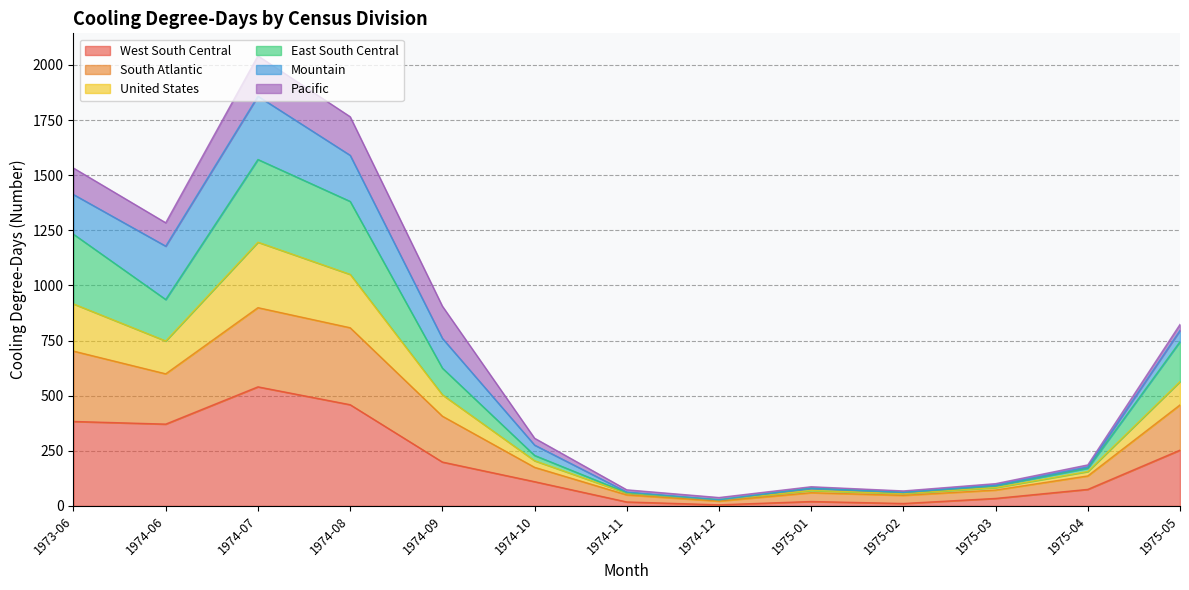

How many lines are shown in the chart?

6